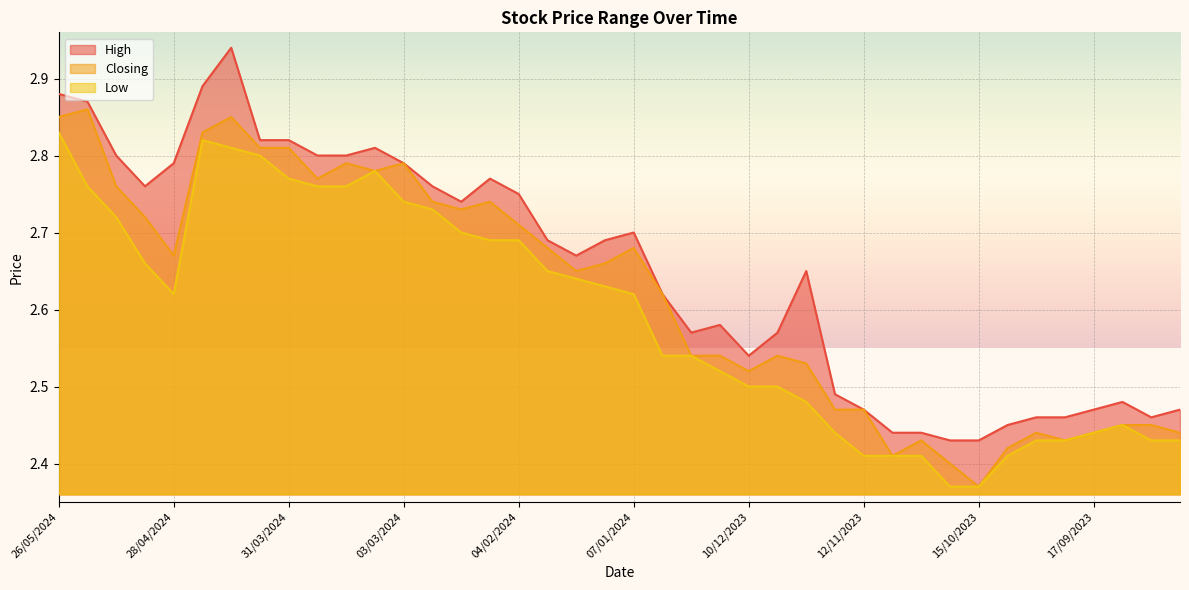

At which category is the sum across all series the highest?

14/04/2024